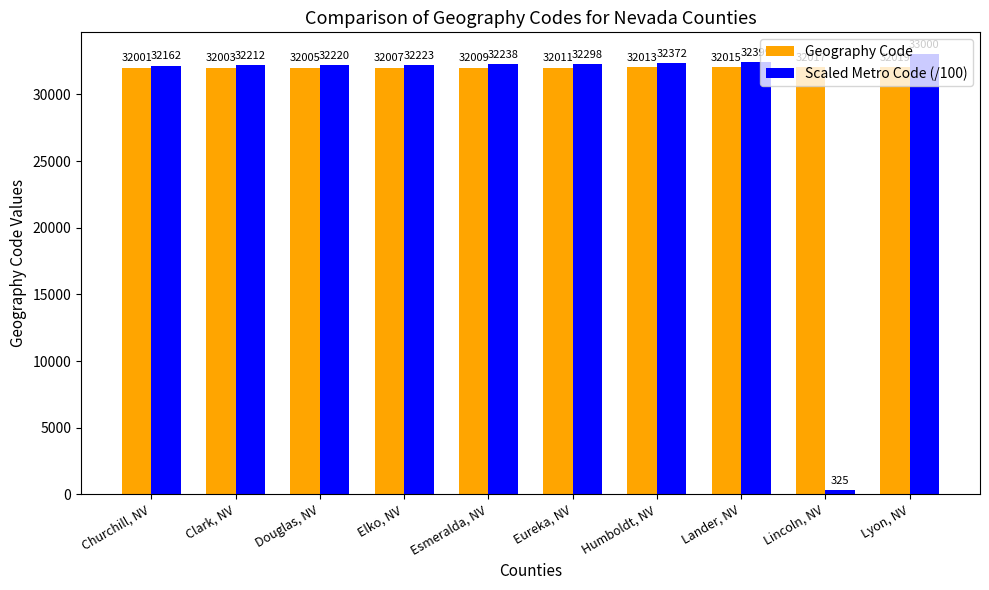

What is the label of the 3rd bar from the left?

Douglas, NV